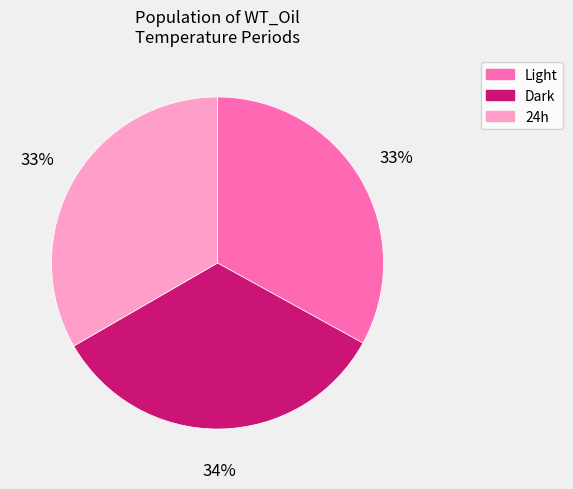

Is the sum of Light and Dark greater than half?

Yes